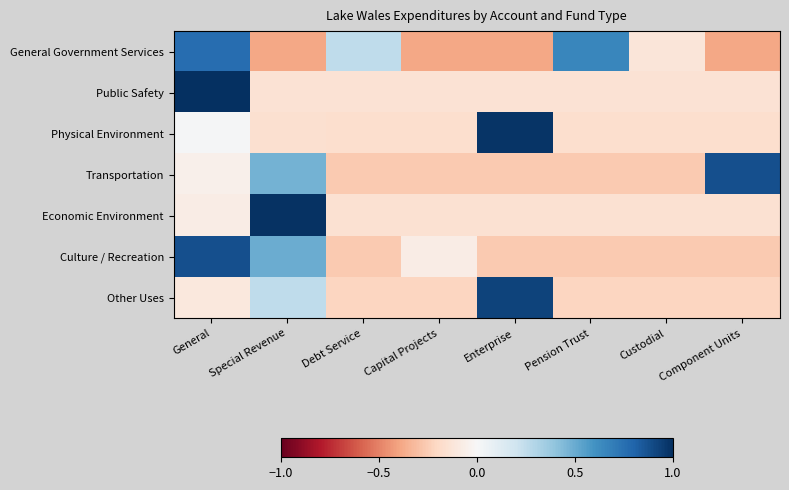

What is the total value across all series at Component Units?

-0.4